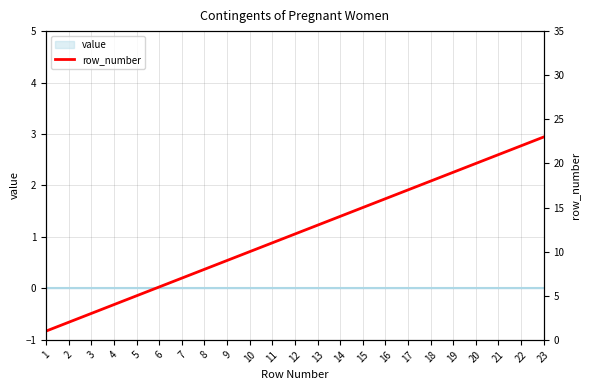

Is it true that the value at 19 is 19?

True